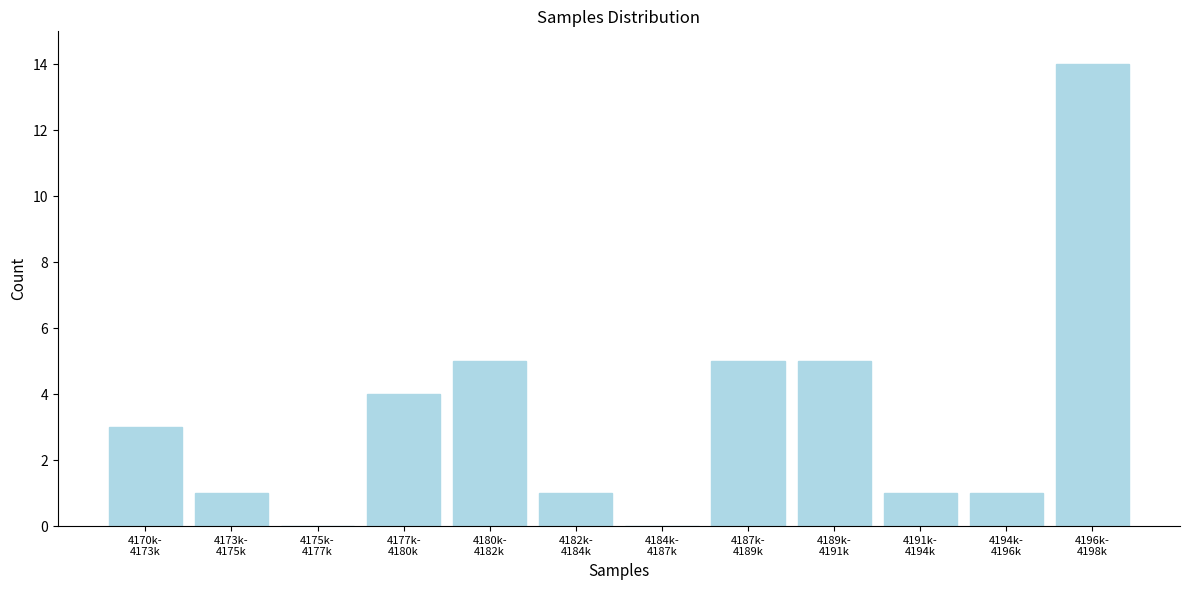

What is the maximum value shown in the chart?

14